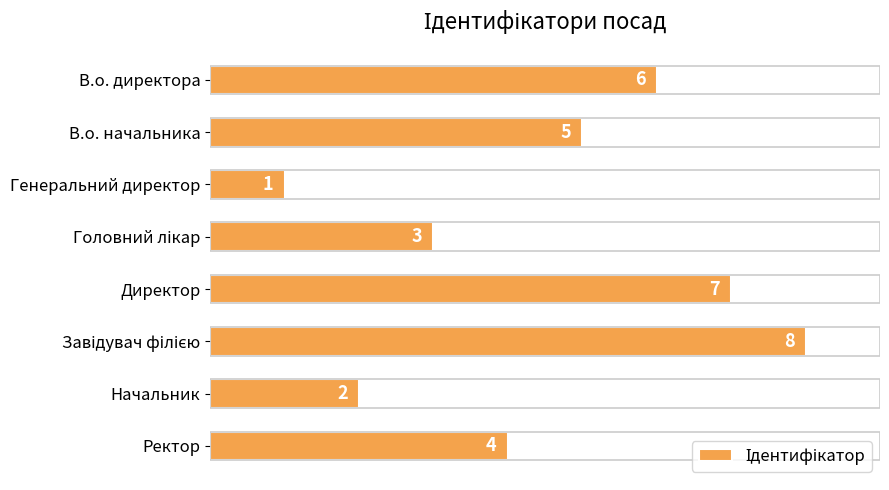

Count the values in the range 3 to 7.

5